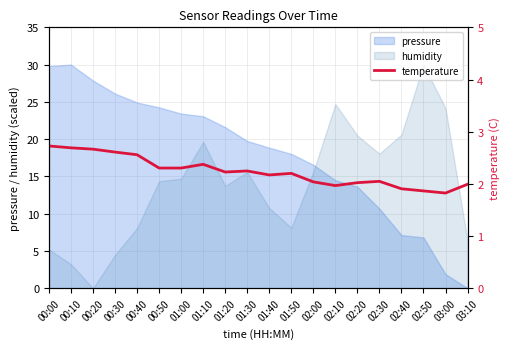

What is the average value?

2.2